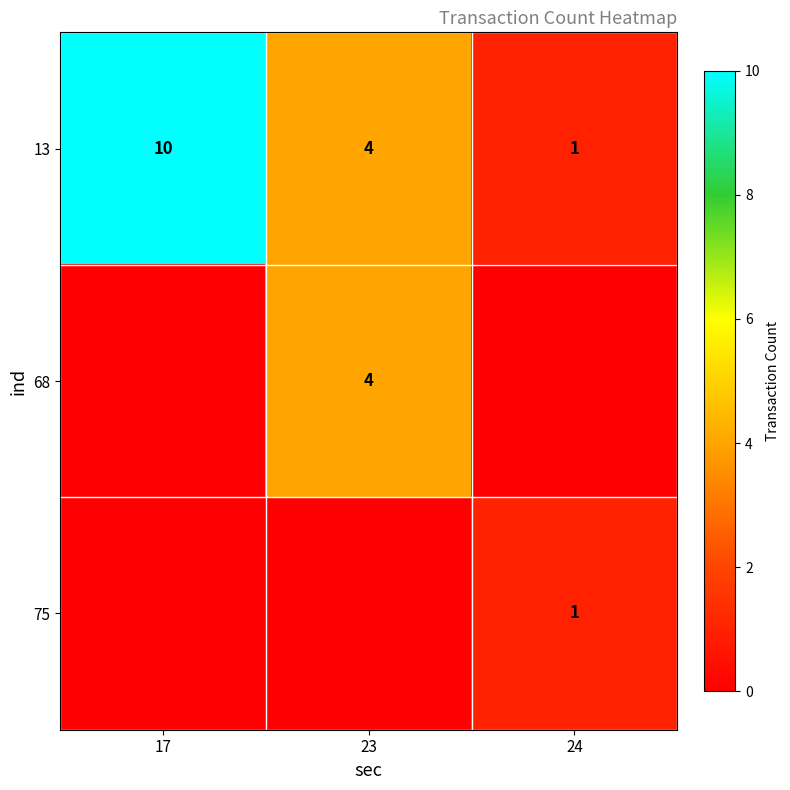

At which label is 13 closest to 5?

23